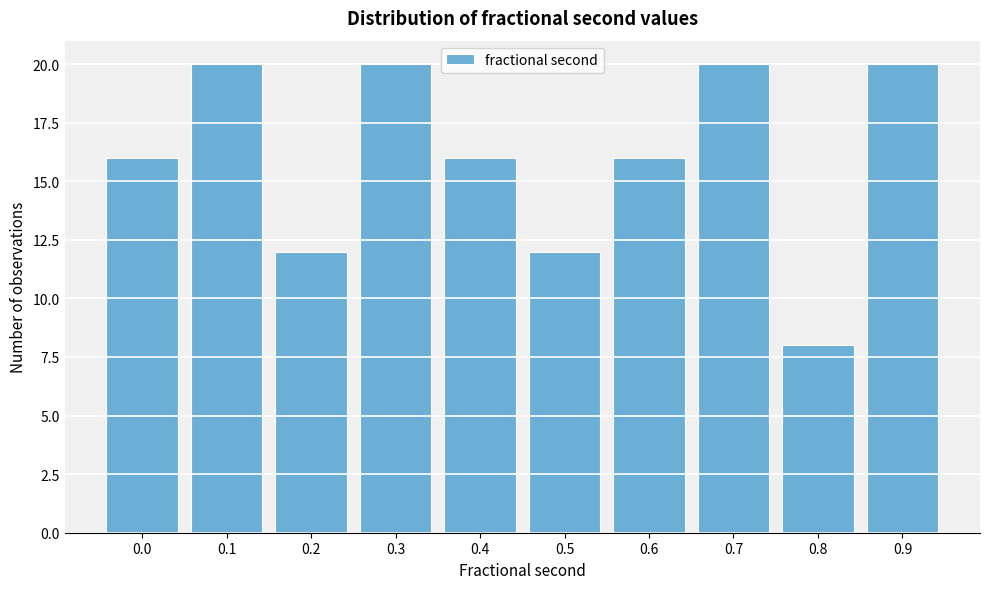

Reading left to right, transcribe all the data shown in this chart.

0.0=16	0.1=20	0.2=12	0.3=20	0.4=16	0.5=12	0.6=16	0.7=20	0.8=8	0.9=20